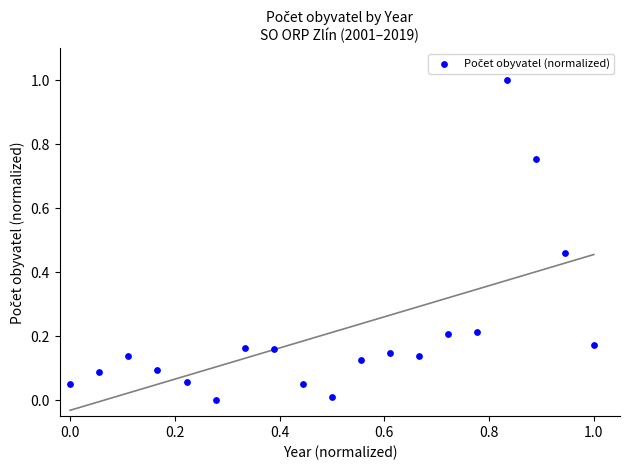

What is the range of X values (max minus min)?

1.0